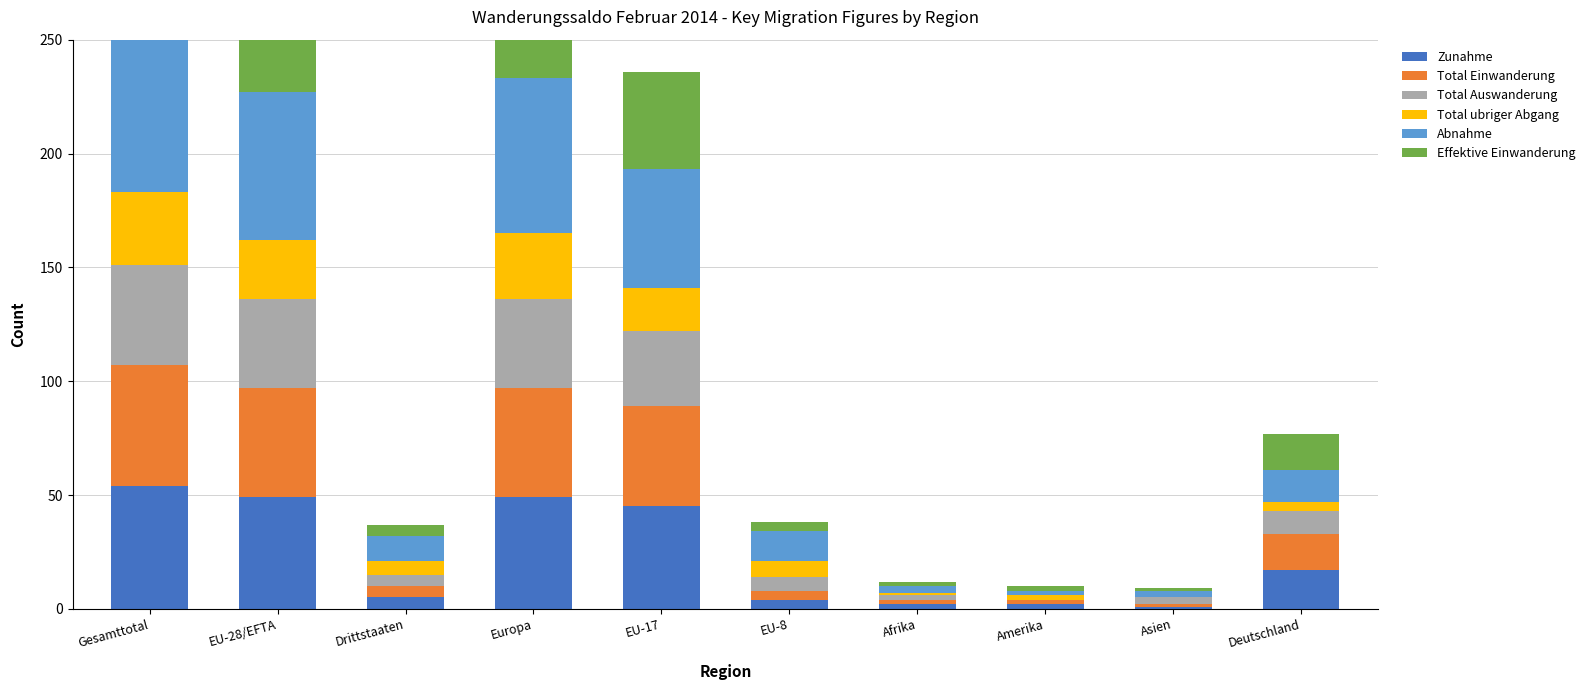

What is the sum of the Zunahme values at Deutschland and Asien?

18